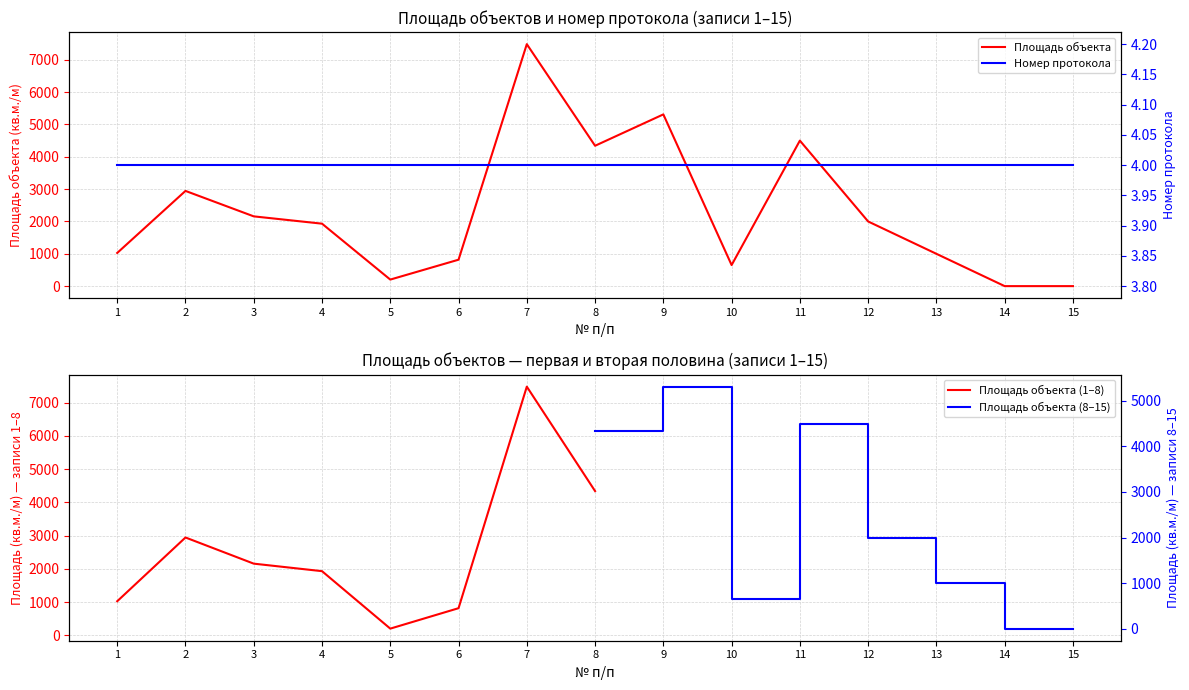

What is the sum of all values?

34372.4